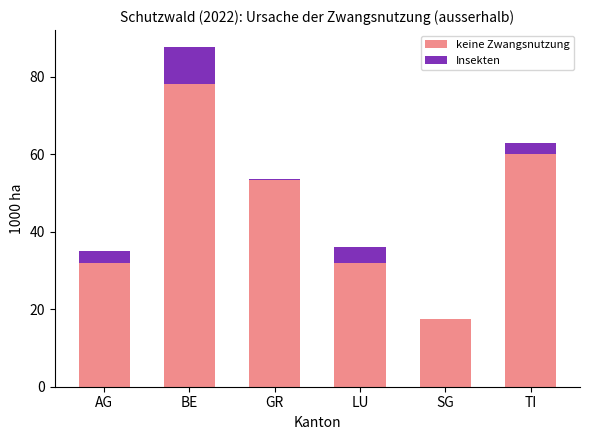

What is the total value across all series at AG?

35.1